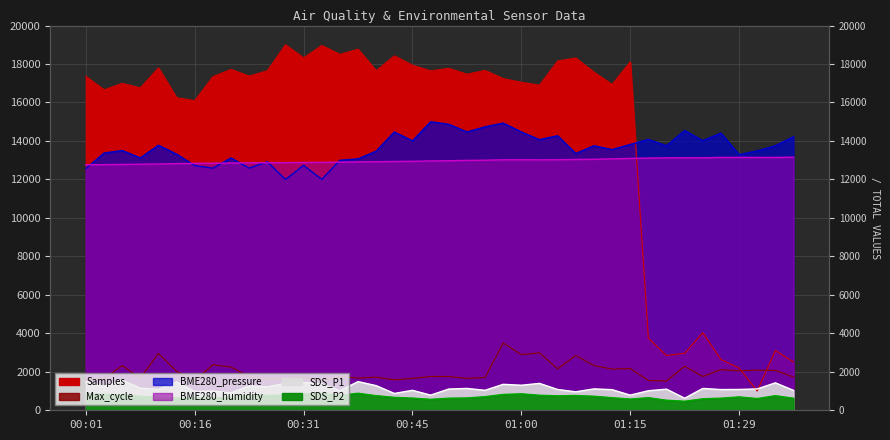

Does the chart display data point markers on the line(s)?

No